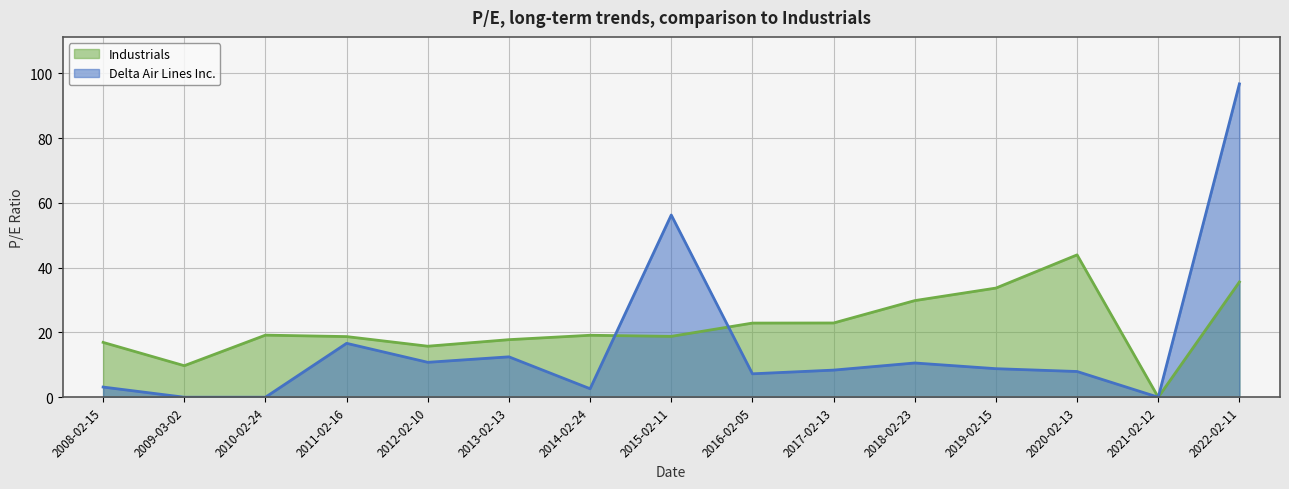

Read the Delta Air Lines Inc. value at 2016-02-05.

7.2